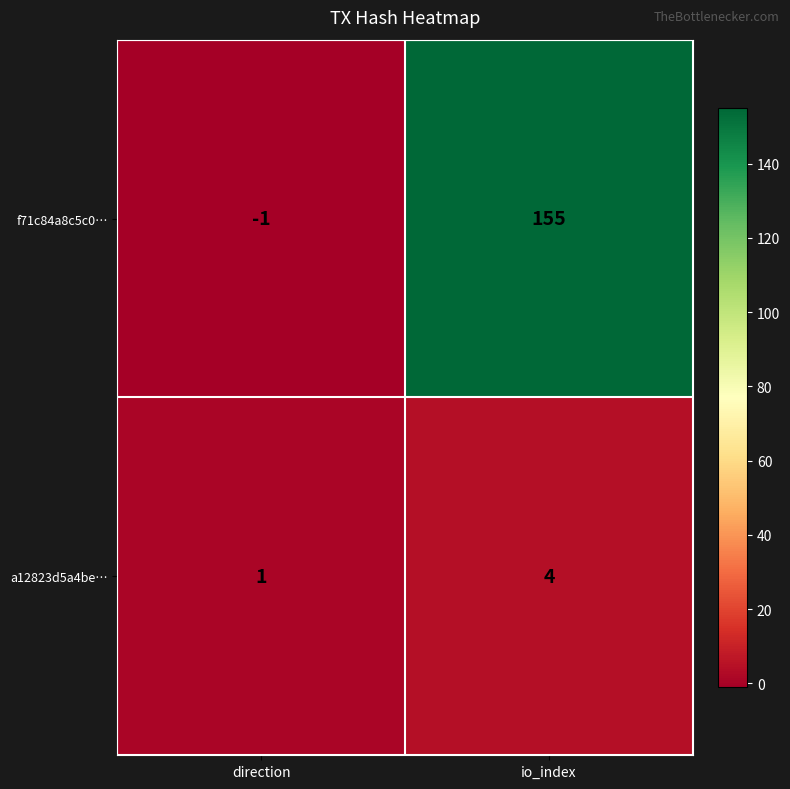

Reading right to left, what are all the values shown in this chart?

f71c84a8c5c0…: 155	-1
a12823d5a4be…: 4	1